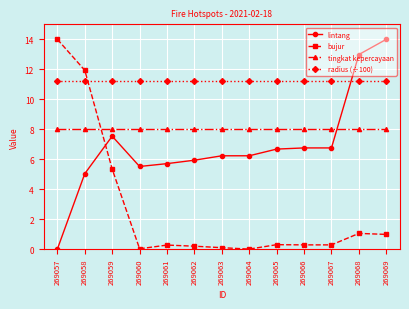

How many values in the lintang series are below 6?

5